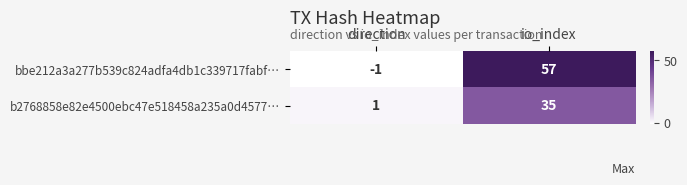

At which category is the sum across all series the highest?

io_index